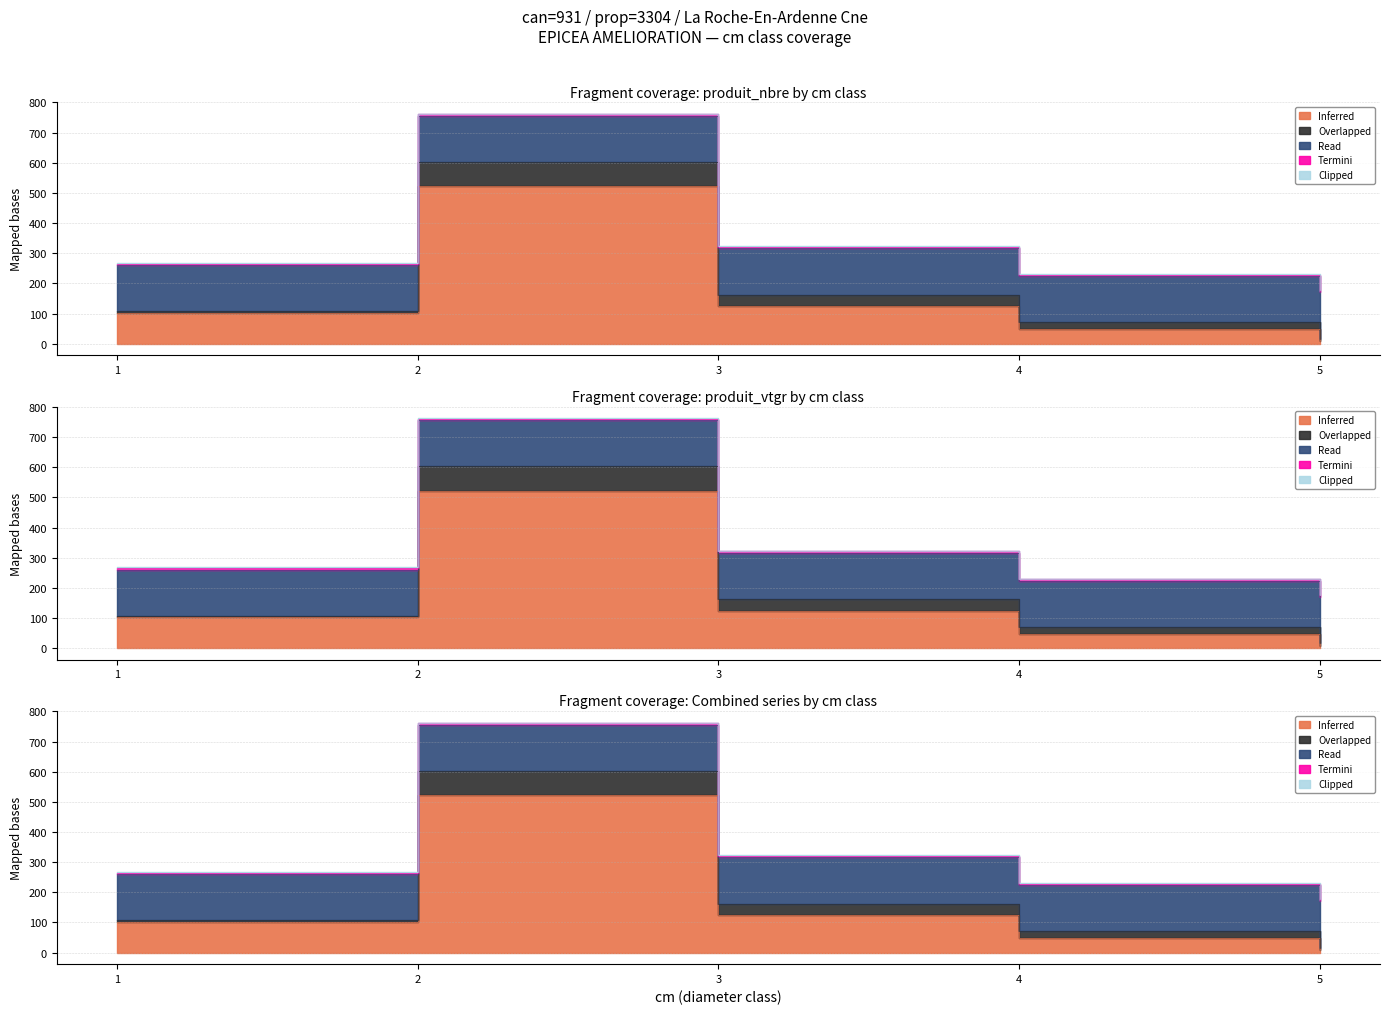

True or false: Termini has more than 2 interior local peaks.

False